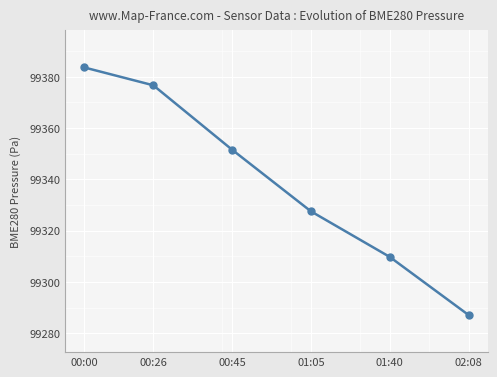

Between 01:40 and 01:05, which is larger?

01:05